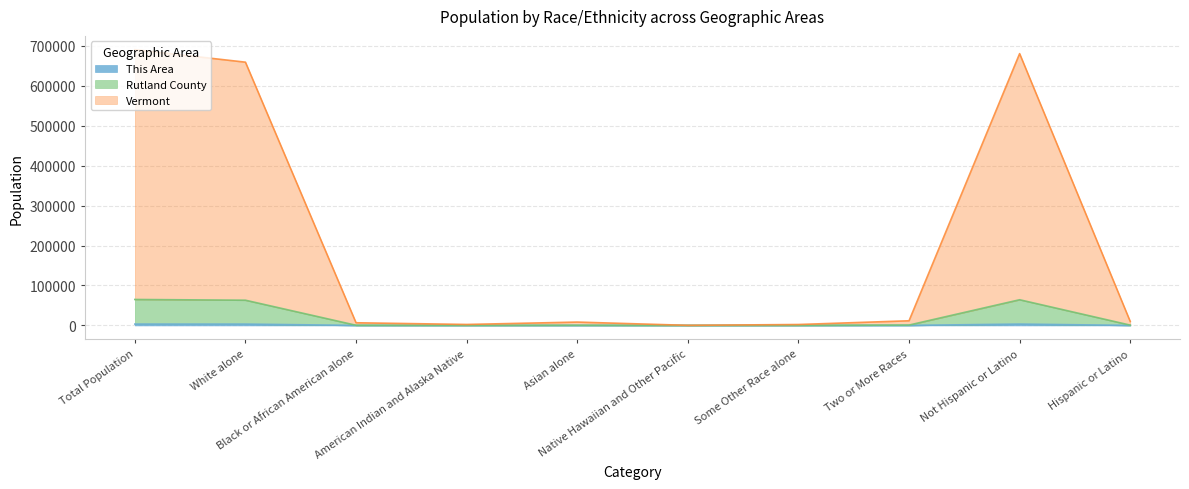

What is the label of the 7th point from the right?

American Indian and Alaska Native